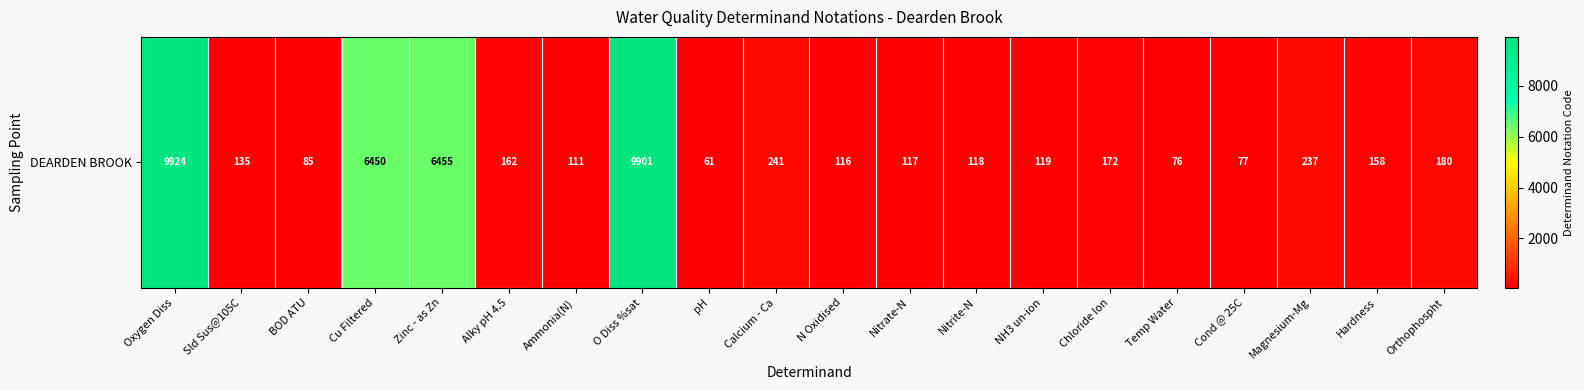

Between Hardness and Zinc - as Zn, which is larger?

Zinc - as Zn